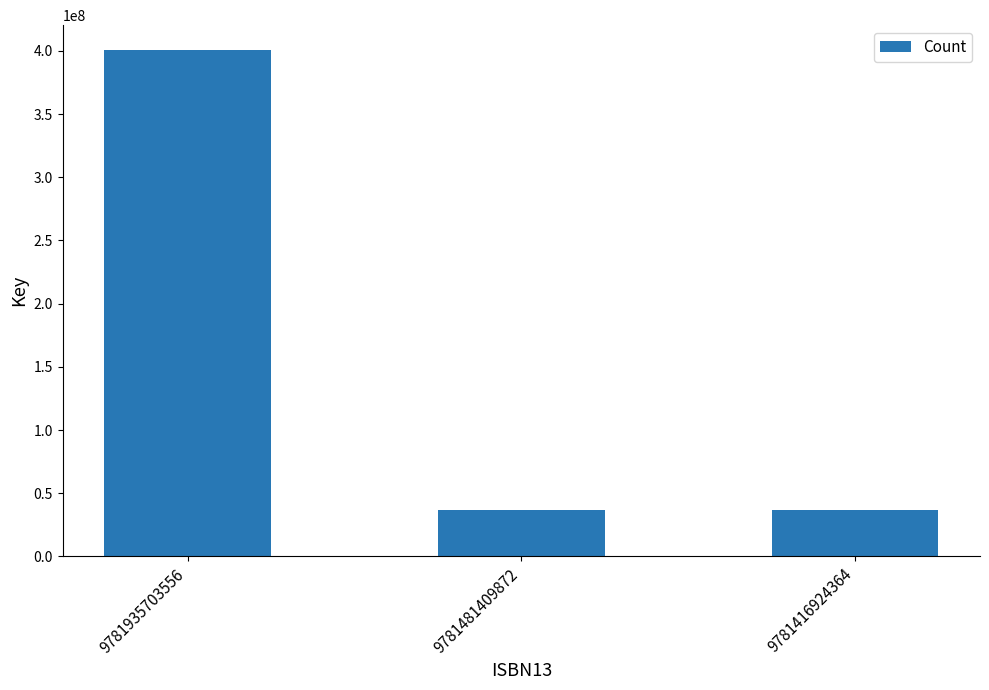

How many values exceed 36734738?

1